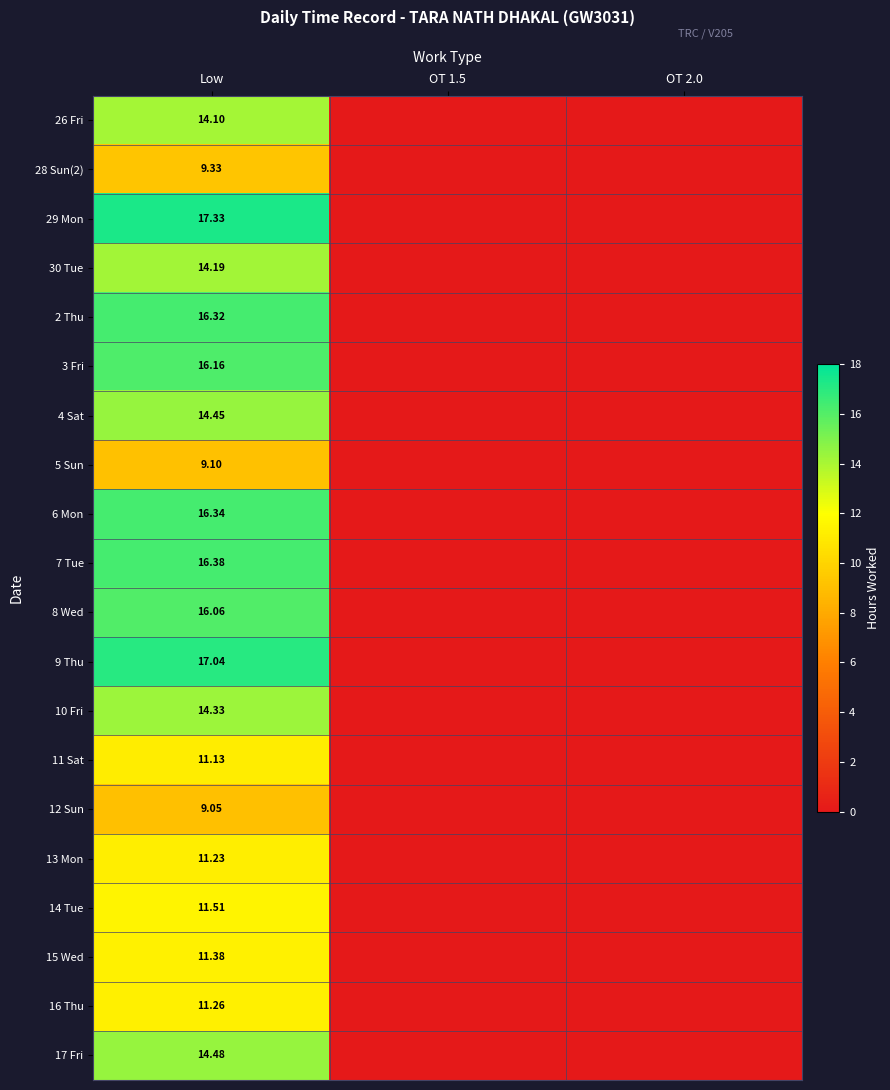

Rank the series at OT 1.5 from lowest to highest value.

26 Fri, 28 Sun(2), 29 Mon, 30 Tue, 2 Thu, 3 Fri, 4 Sat, 5 Sun, 6 Mon, 7 Tue, 8 Wed, 9 Thu, 10 Fri, 11 Sat, 12 Sun, 13 Mon, 14 Tue, 15 Wed, 16 Thu, 17 Fri